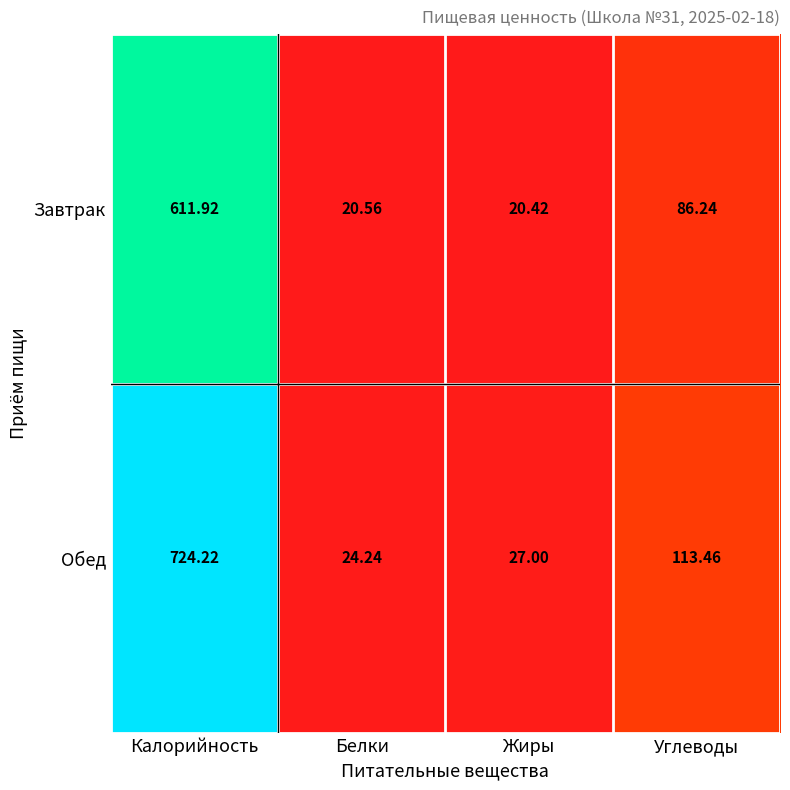

At Калорийность, list the series in order from smallest to largest.

Завтрак, Обед